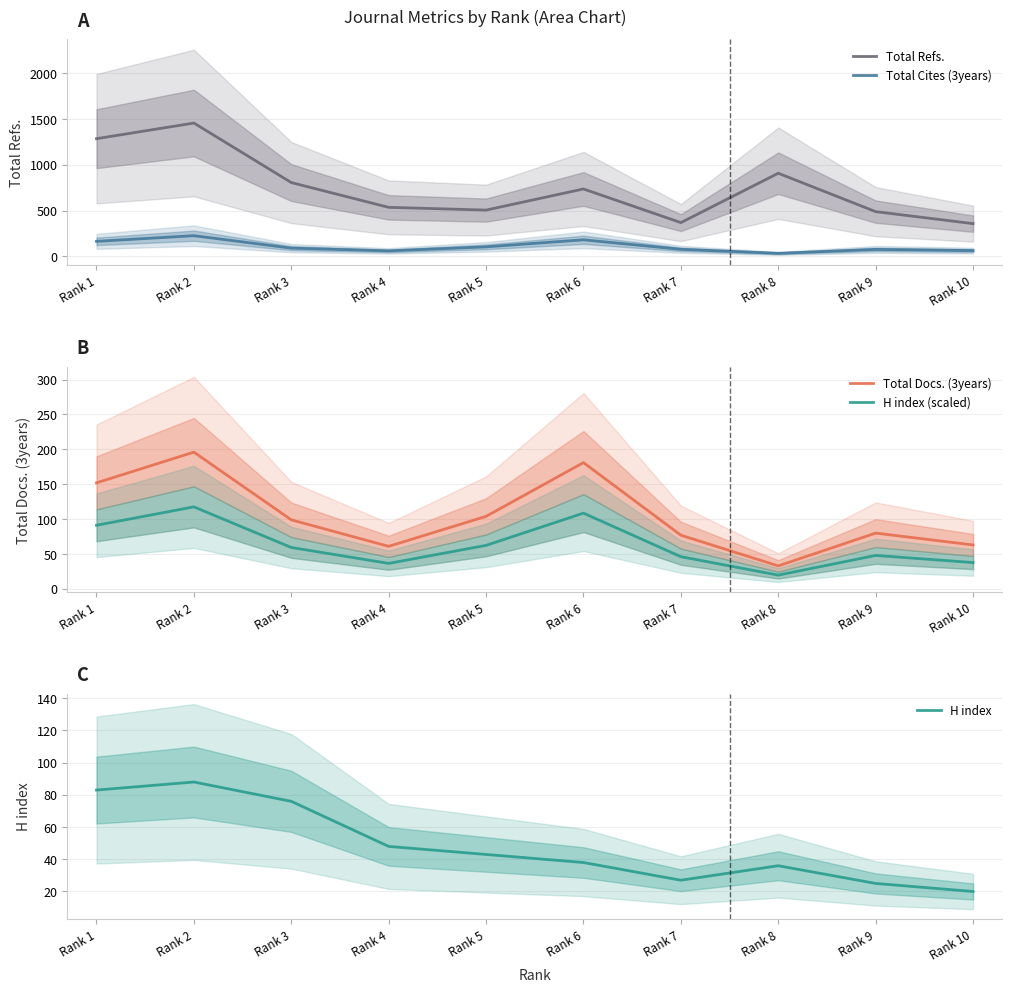

What is the value of the Total Cites (3years) point at the 3rd from the left?

90.0